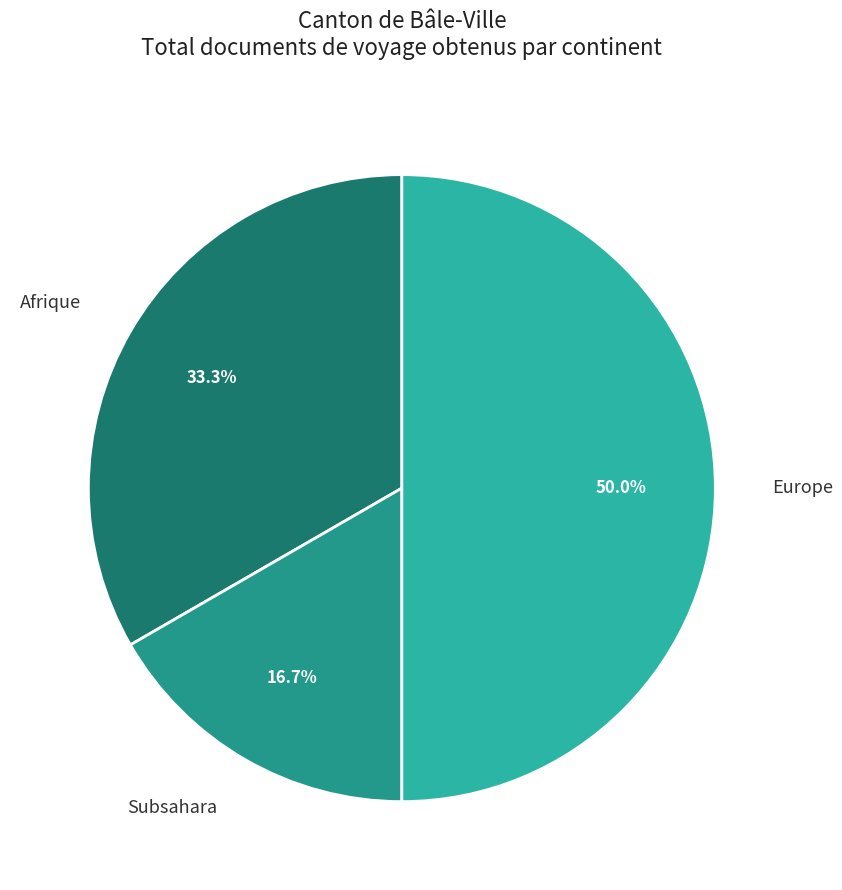

Between Afrique and Europe, which is larger?

Europe